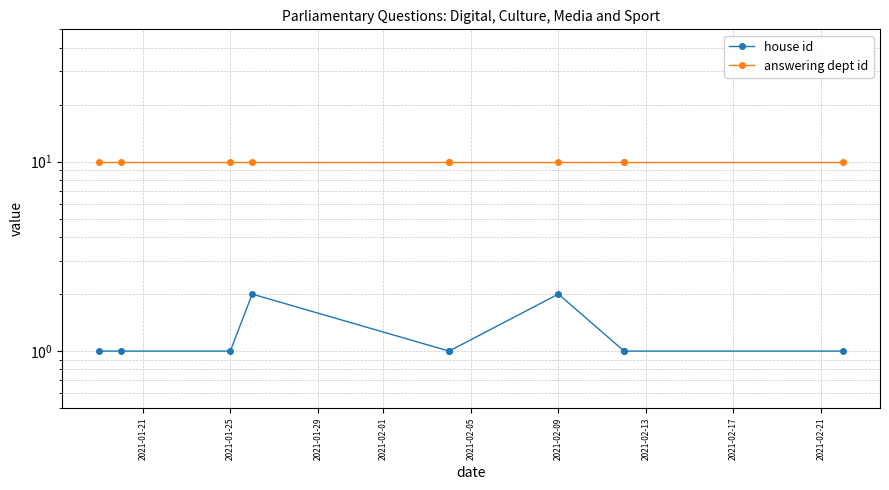

What is the difference between the maximum and minimum values in the house id series?

1